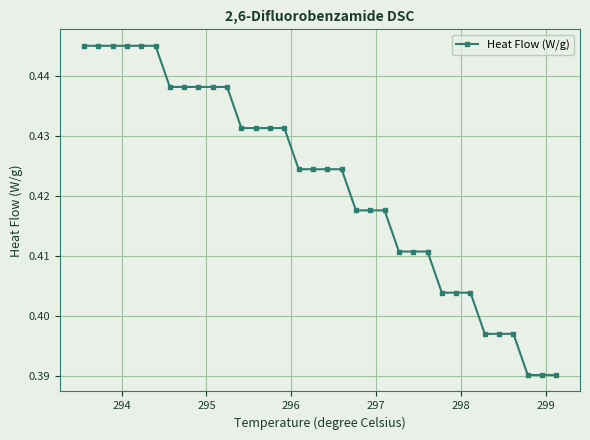

What is the sum of all values?

14.3